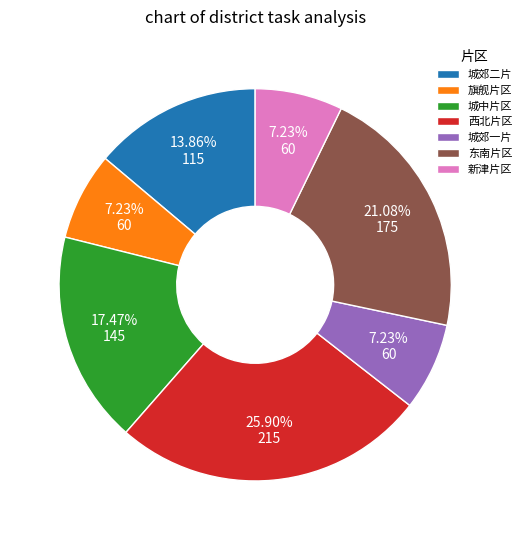

How many segments does this pie chart have?

7